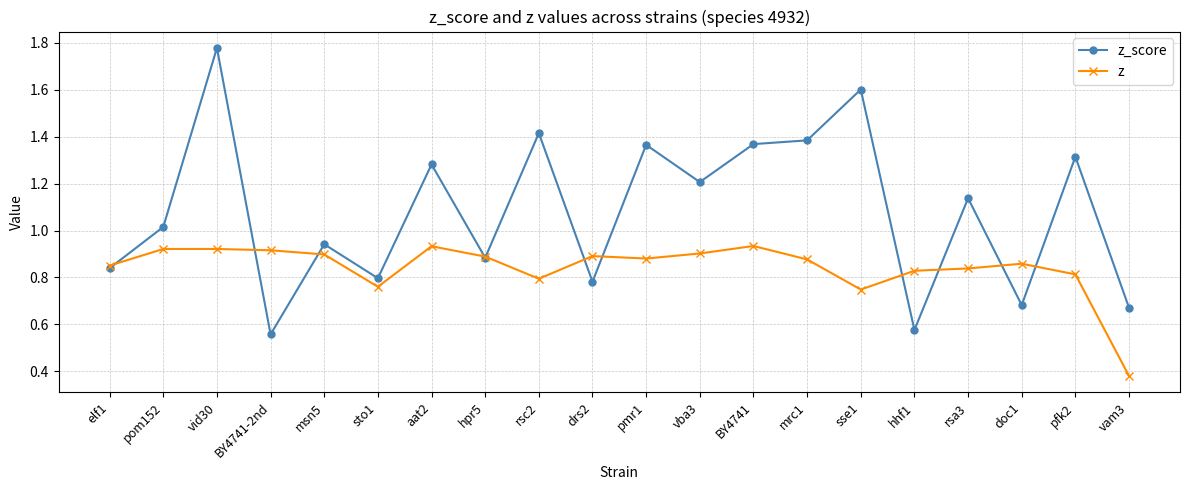

What are all the series names shown in the legend?

z_score, z